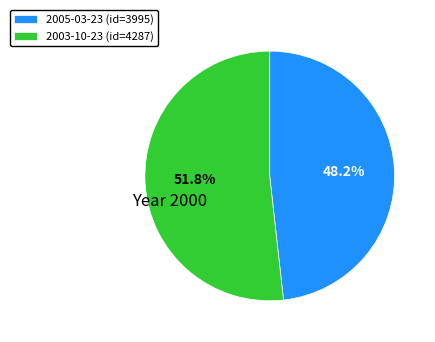

To the nearest percent, what is the difference between the 2005-03-23 and 2003-10-23 slice percentages?

4%